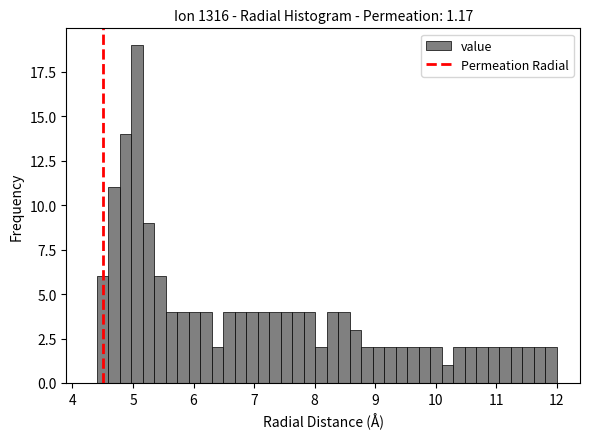

Read against the x-axis, roughly where is the centre of the tallest bar?

5.1